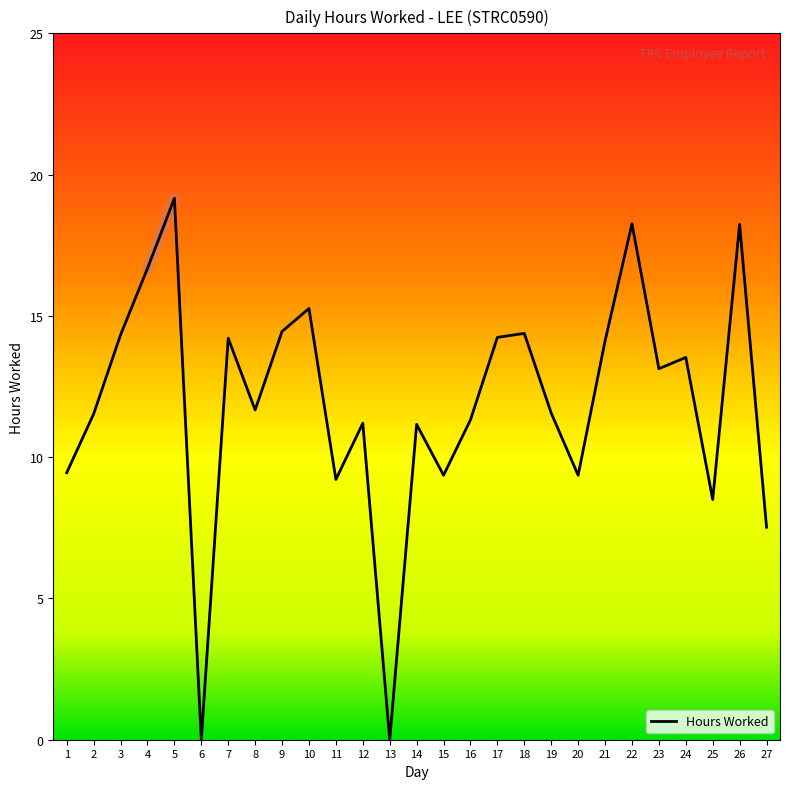

What is the change in value from 17 to 20?

-4.9